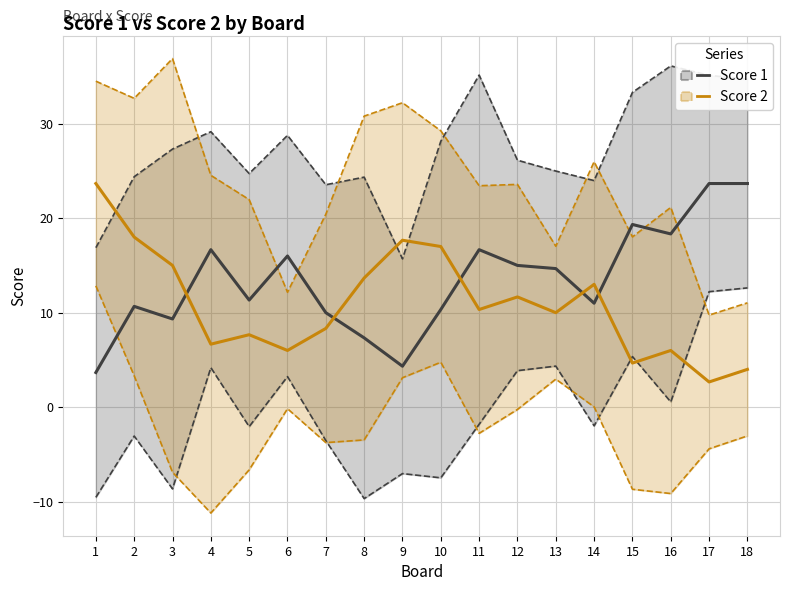

Is the value of Score 2 at 13 greater than the value of Score 1 at 16?

No